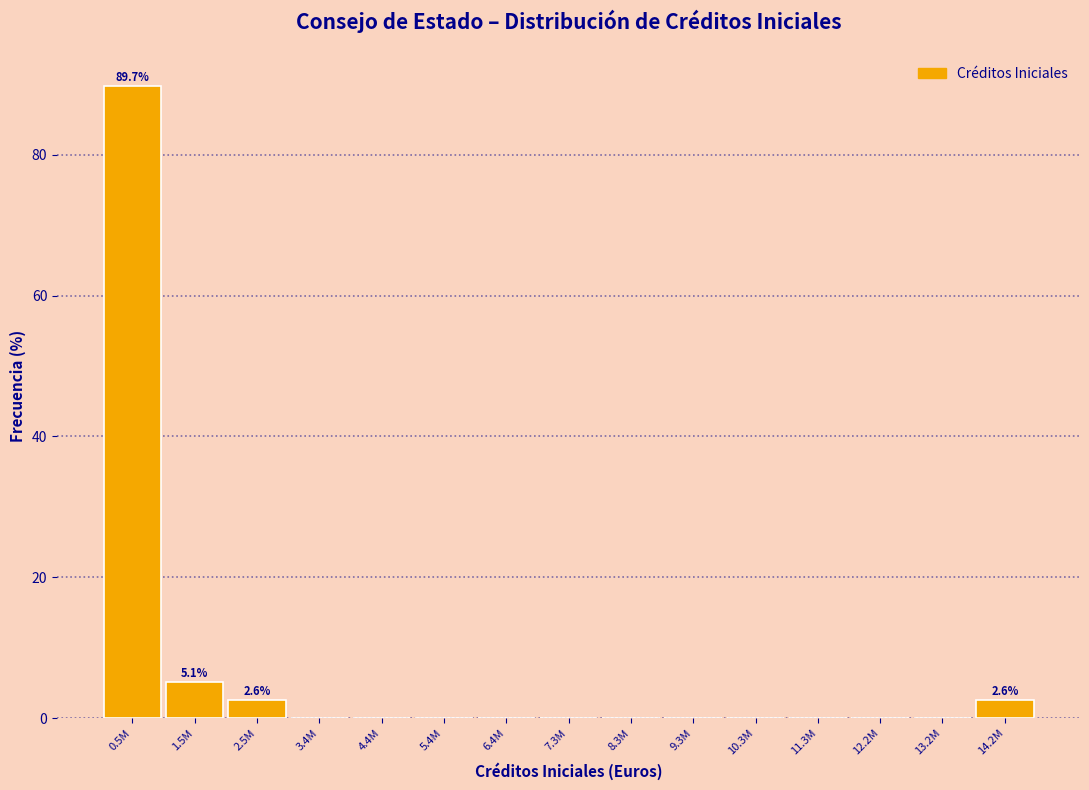

Reading left to right, what are all the values shown in this chart?

0.5M=89.7	1.5M=5.1	2.5M=2.6	3.4M=0.0	4.4M=0.0	5.4M=0.0	6.4M=0.0	7.3M=0.0	8.3M=0.0	9.3M=0.0	10.3M=0.0	11.3M=0.0	12.2M=0.0	13.2M=0.0	14.2M=2.6